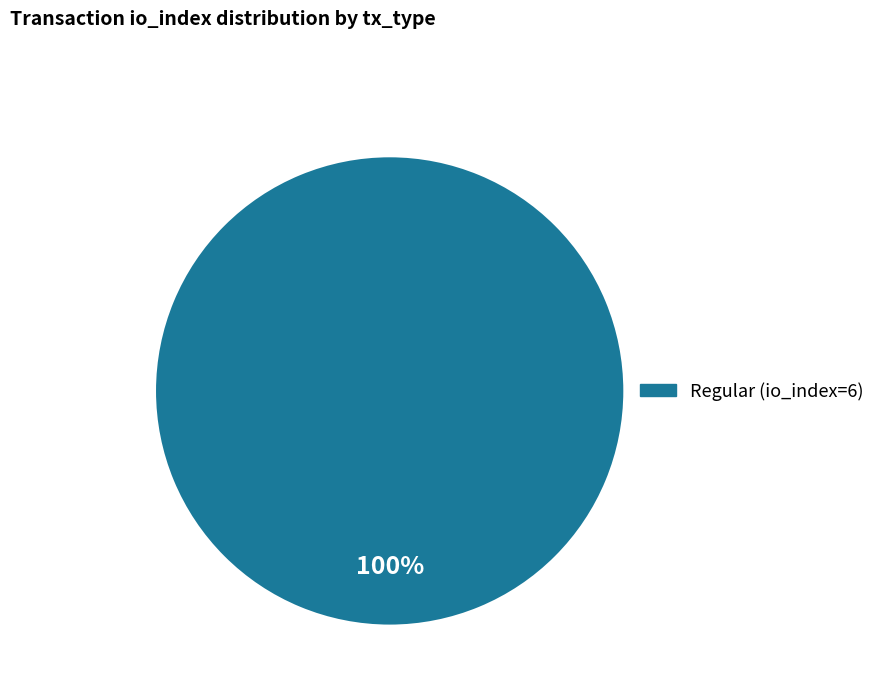

Count the number of slices in the pie.

1